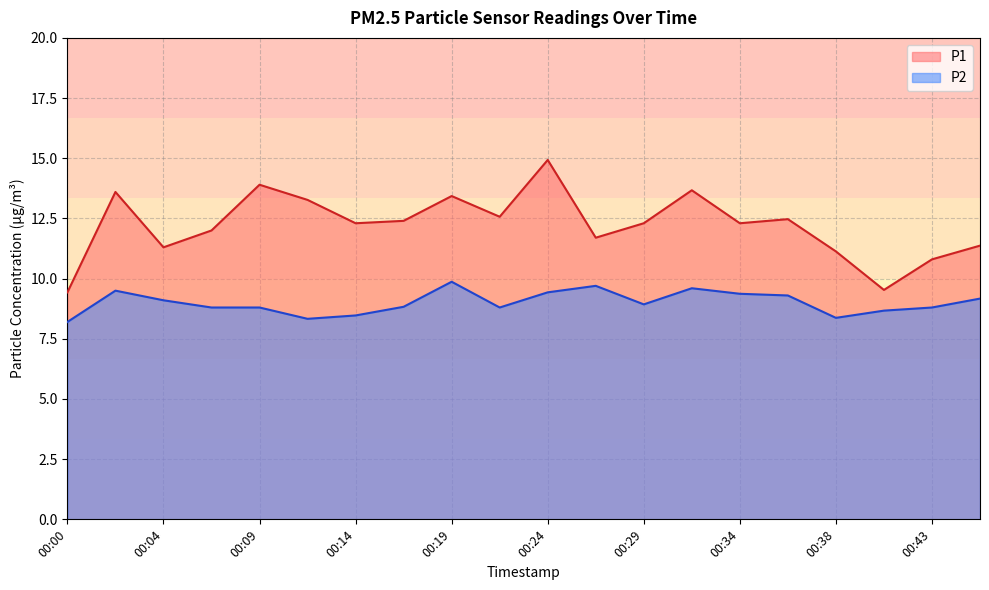

What is the difference between the highest and lowest values at 00:46?

2.2